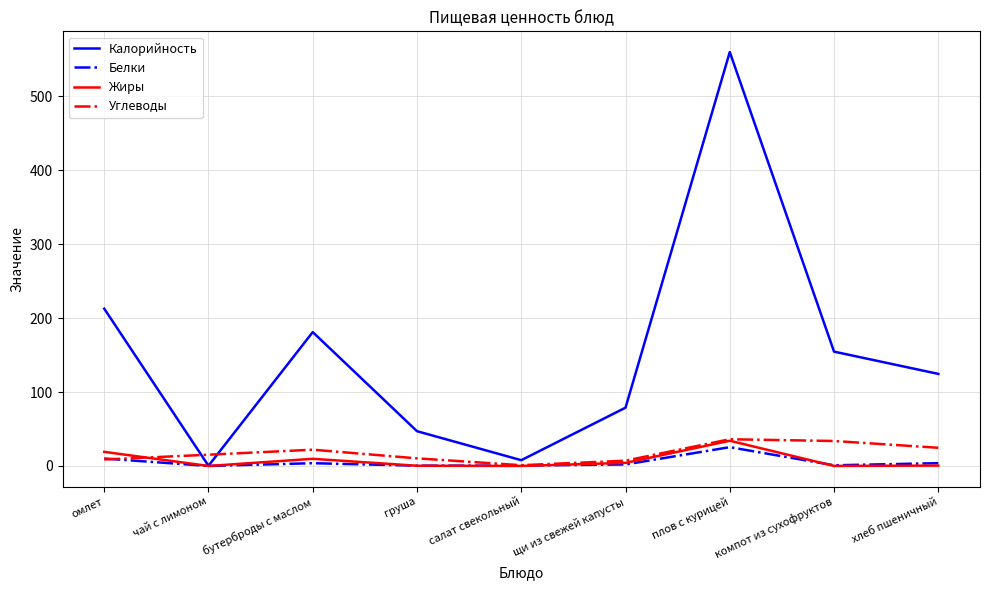

How many interior local peaks does the Углеводы series have?

2